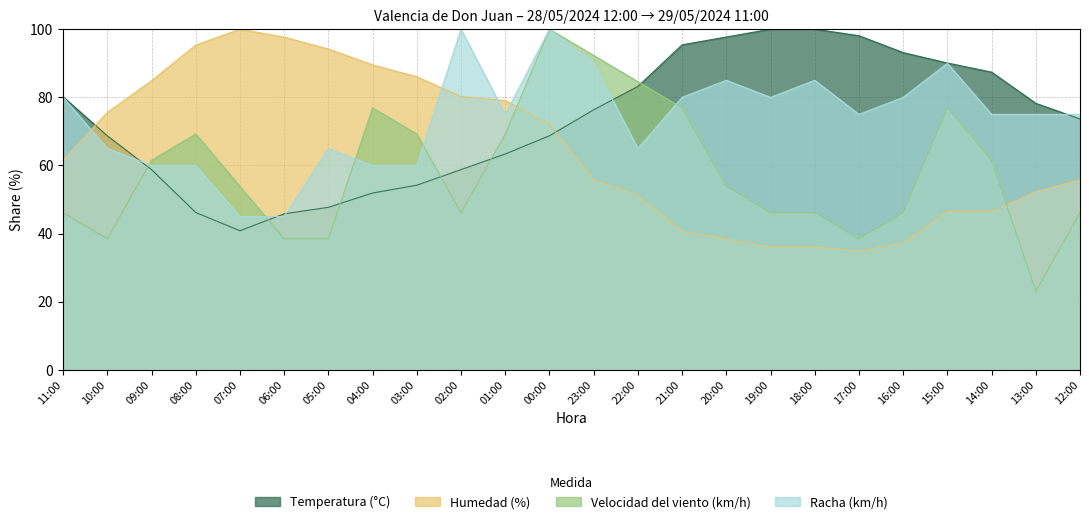

Which category has the lowest value across all series?

13:00